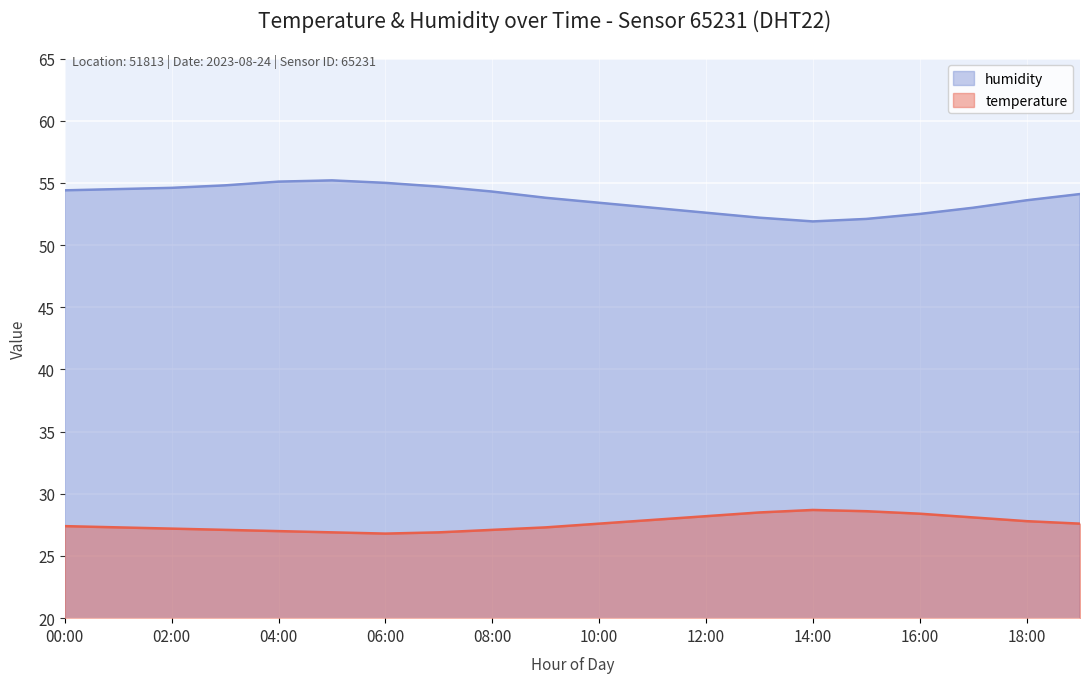

What is the difference between the humidity values at 08:00 and 02:00?

0.3